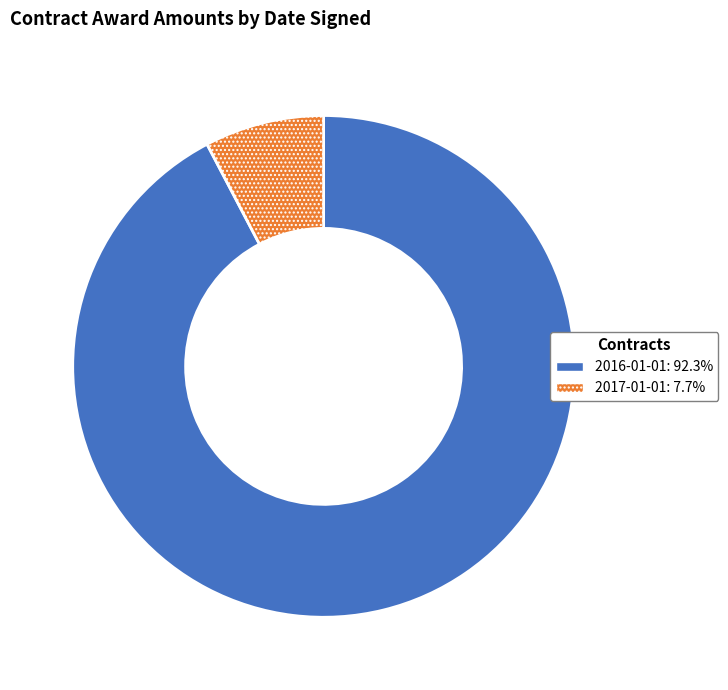

Which category has the biggest portion of the pie?

2016-01-01